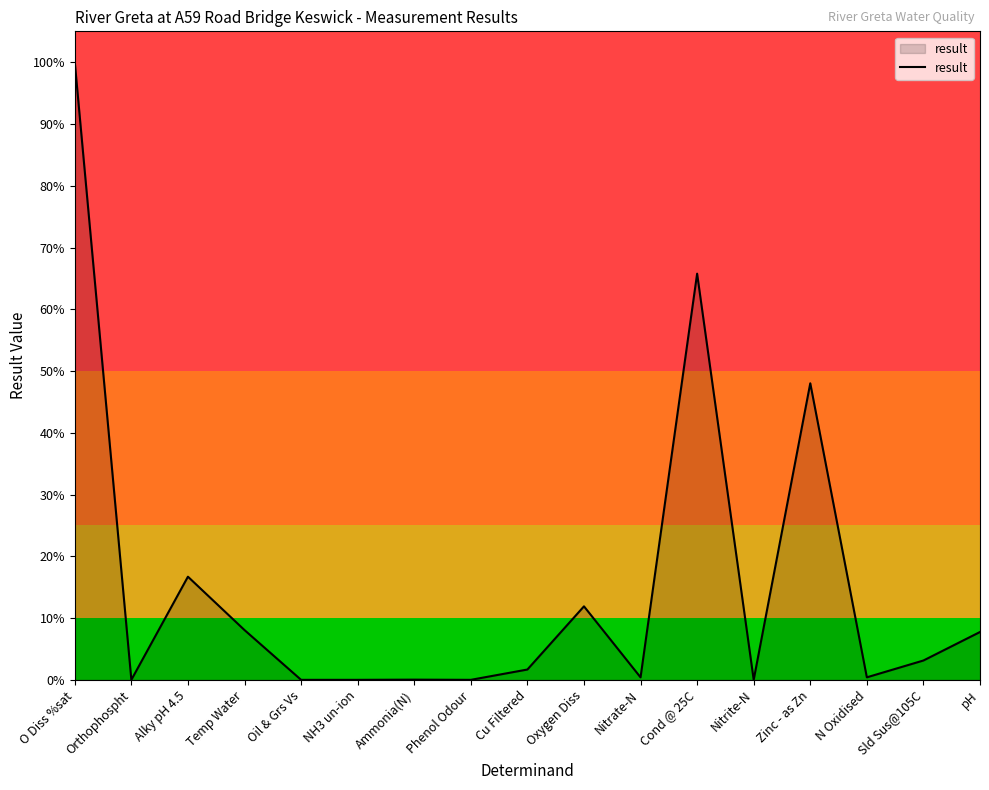

How many lines are shown in the chart?

1